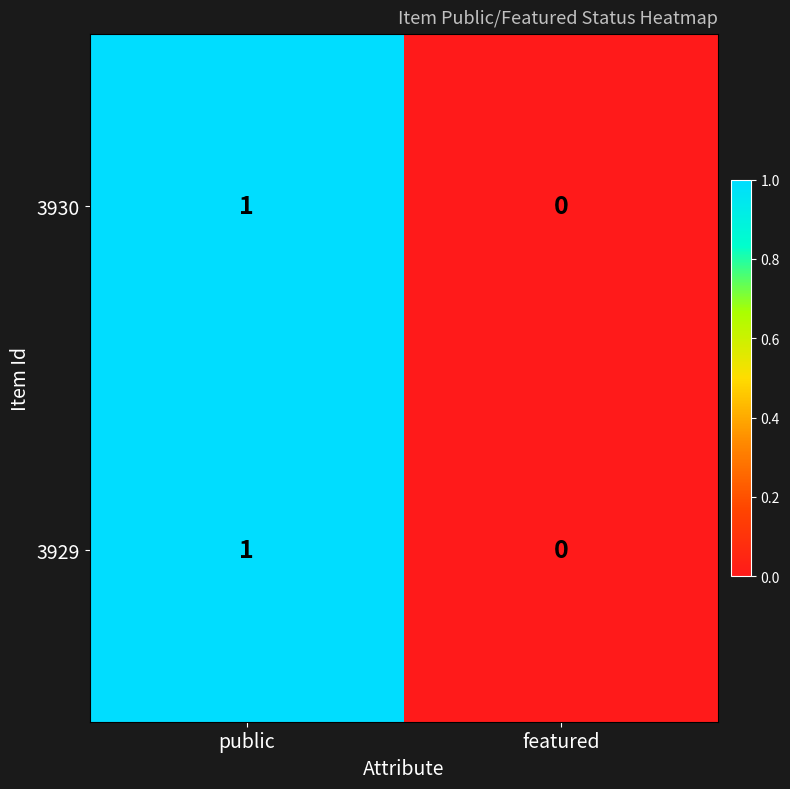

Reading left to right, extract all data points from this chart.

3930: 1	0
3929: 1	0